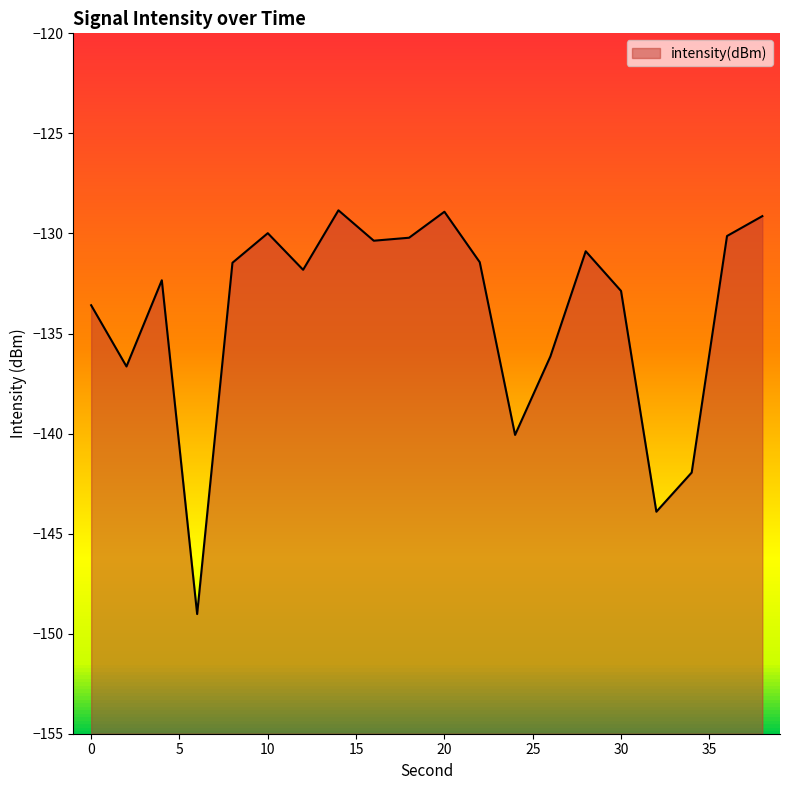

Where is the first local maximum?

4